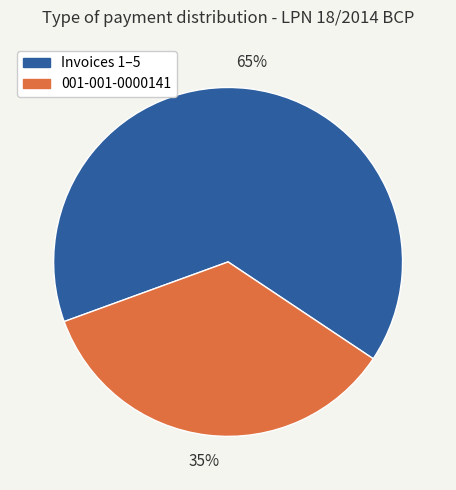

To the nearest percent, what is the difference between the largest and smallest slice percentages?

30%